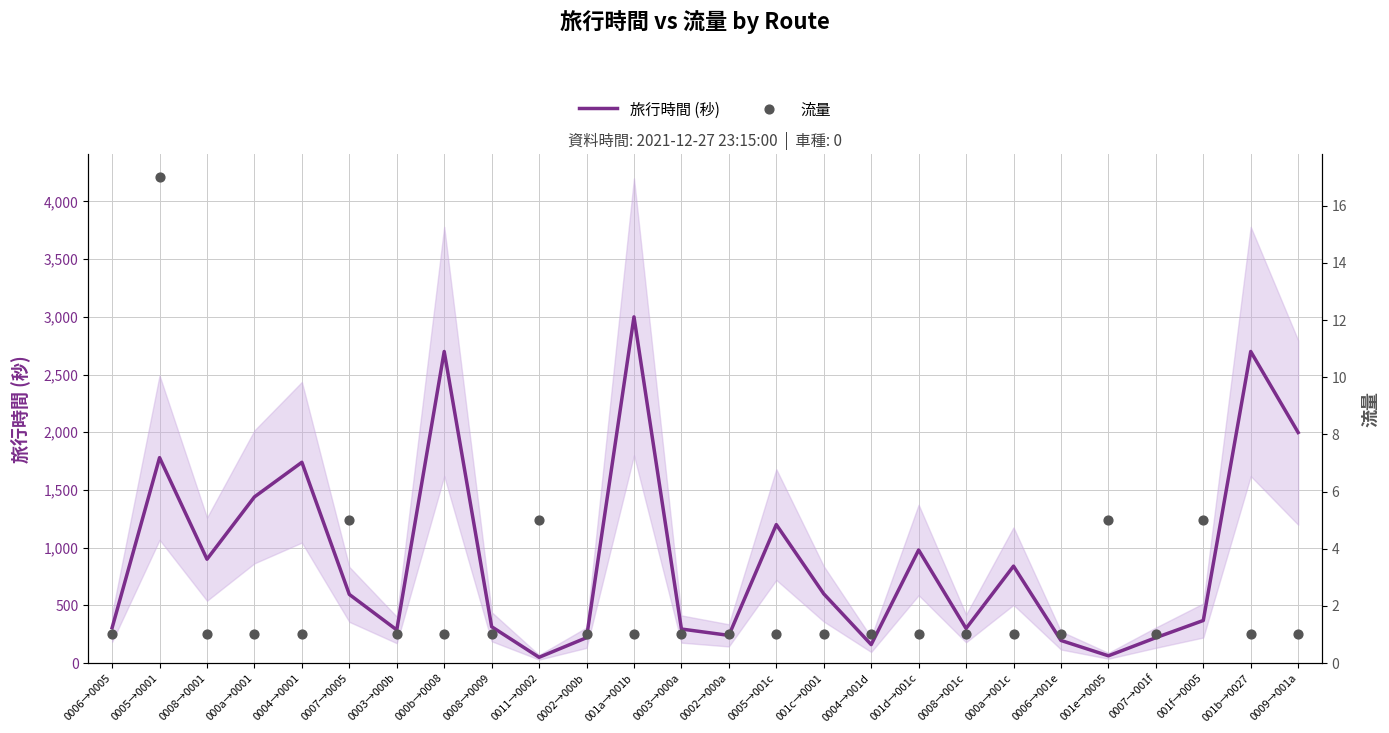

Which series reaches the minimum Y coordinate?

流量